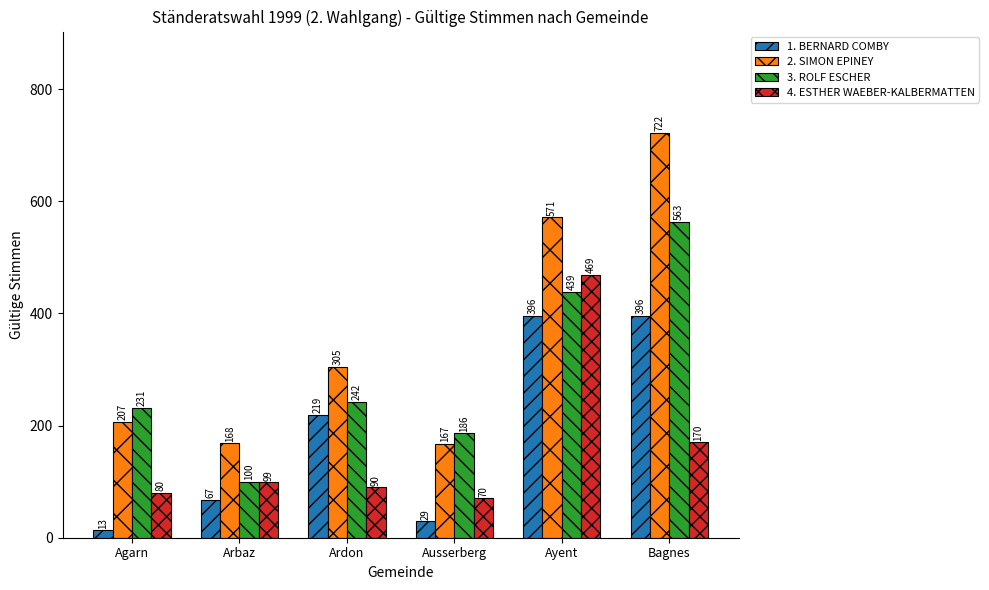

Which series has the largest total across all categories?

2. SIMON EPINEY